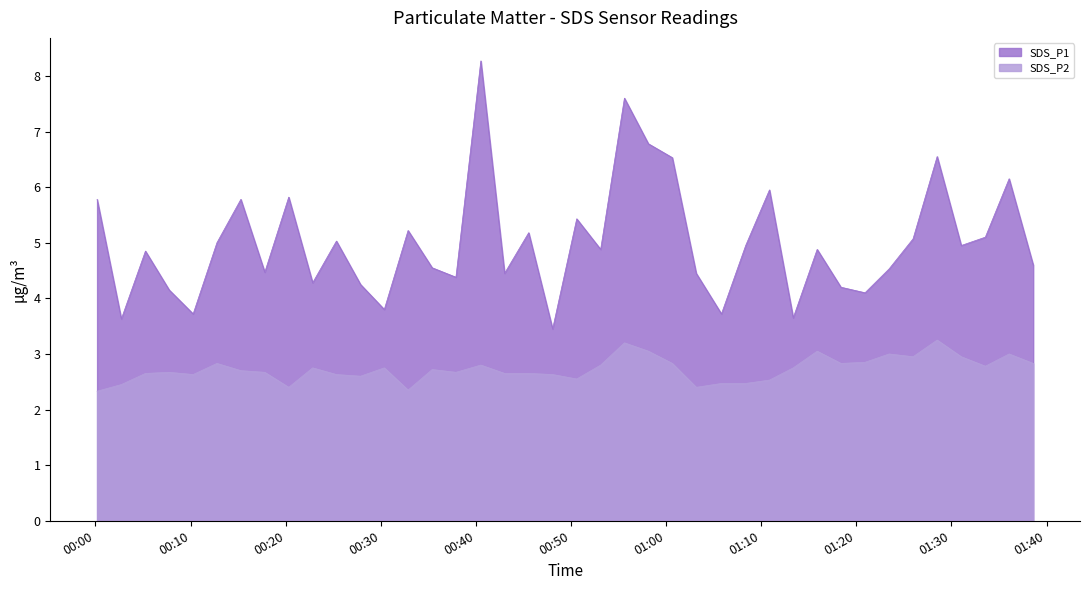

What is the greatest value displayed?

8.3